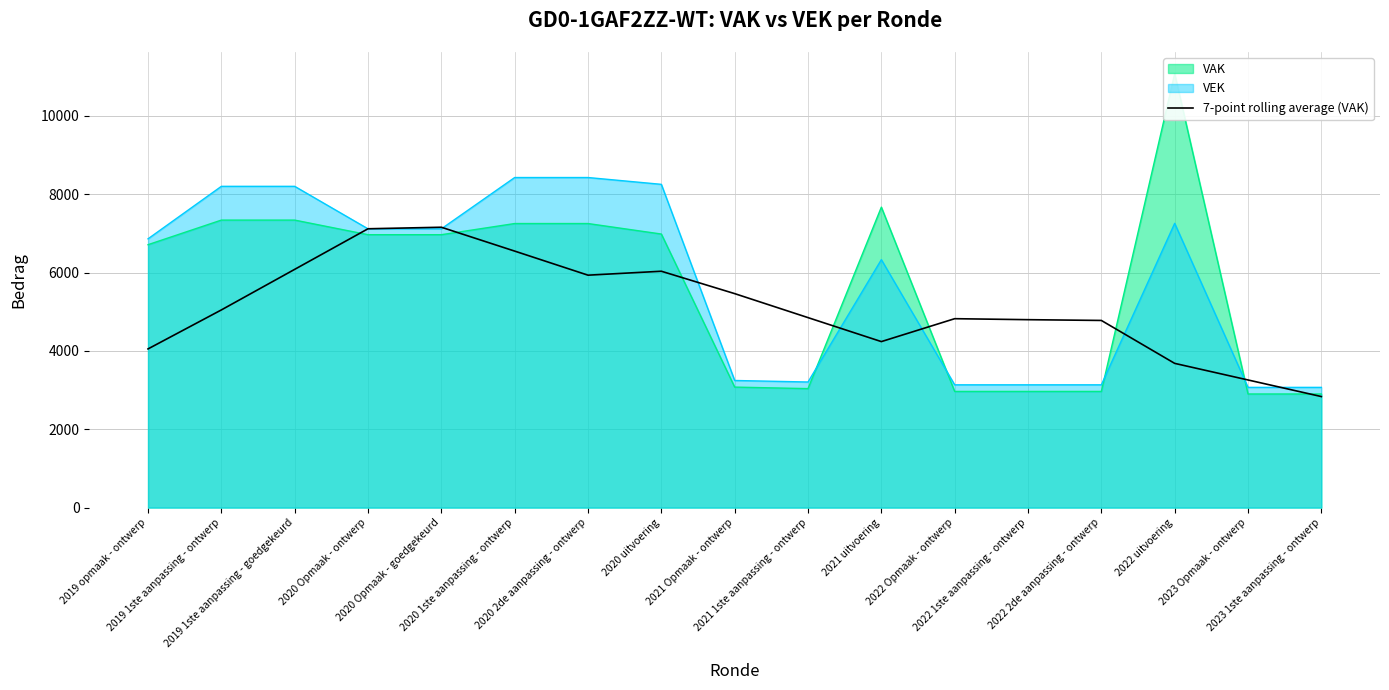

What is the sum of all values?

86710.0